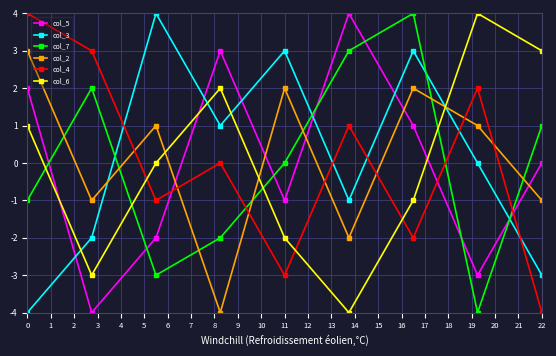

What is the maximum value for col_7?

4